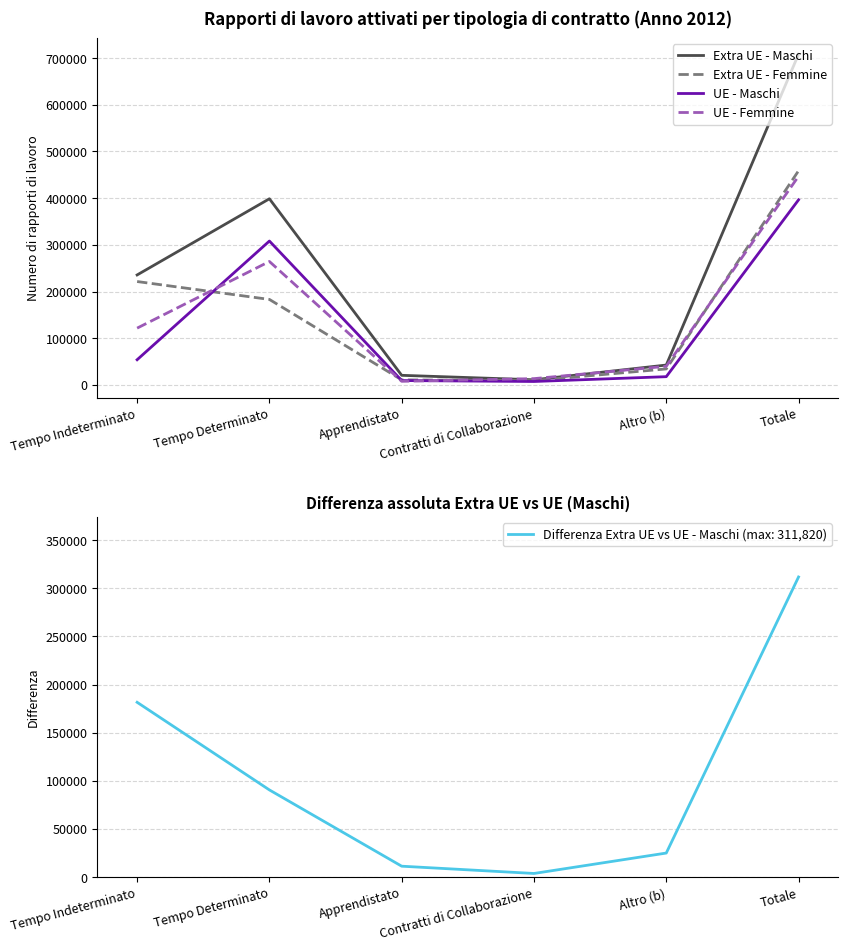

Read the UE - Femmine value at Totale.

446919